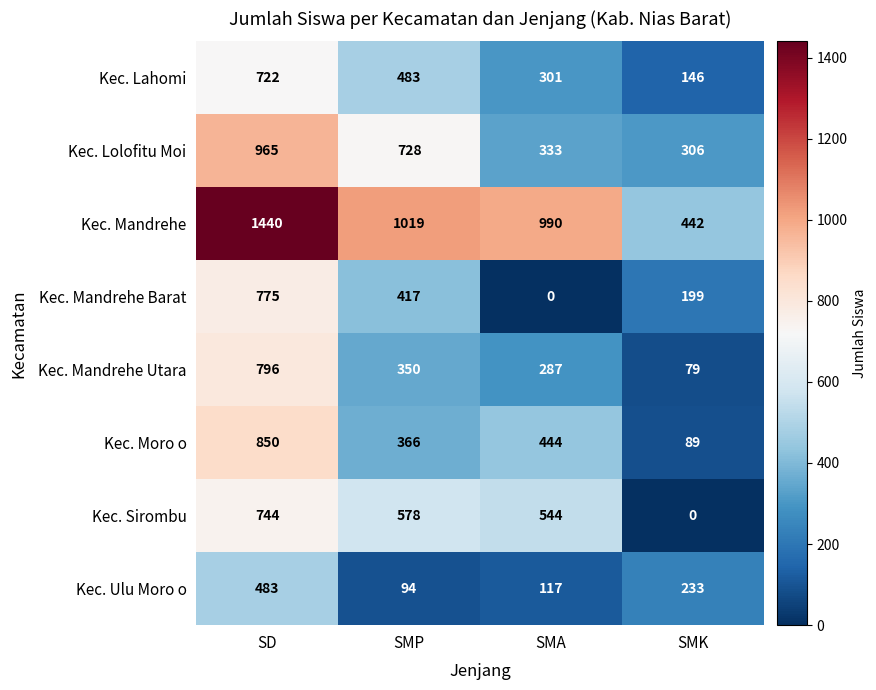

List the labels in order of Kec. Sirombu value, largest first.

SD, SMP, SMA, SMK